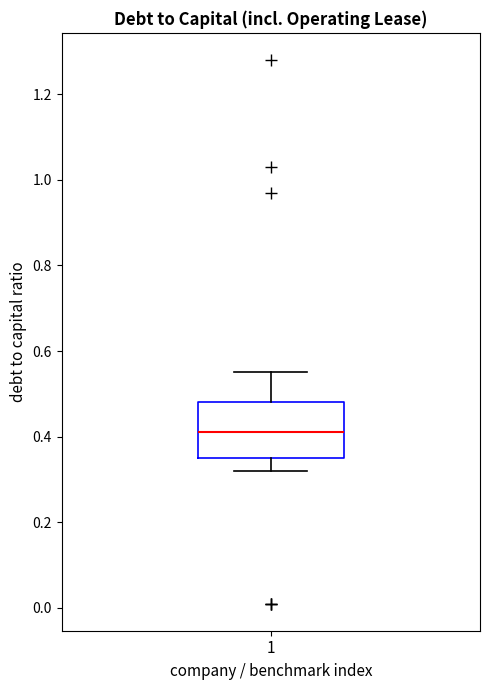

Read this box plot against the y-axis: the position of the median line, the range covered by the box, and the ends of both whiskers. The values are not printed on the chart, so give them approximately, as read against the axis.

median 0.42, box 0.36 to 0.48, whiskers 0.32 to 0.56